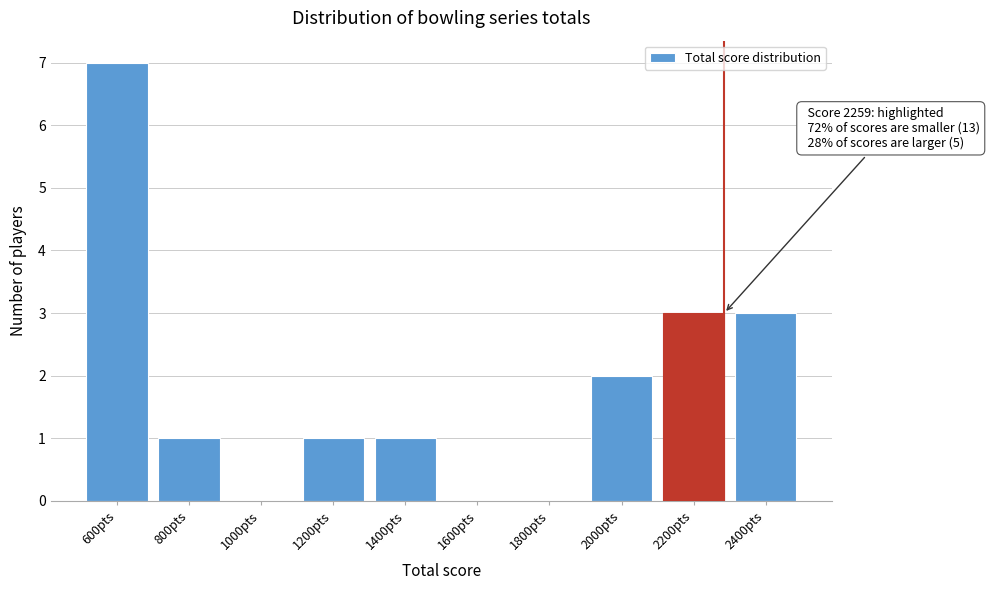

Reading left to right, what are all the values shown in this chart?

600pts=7	800pts=1	1000pts=0	1200pts=1	1400pts=1	1600pts=0	1800pts=0	2000pts=2	2200pts=3	2400pts=3